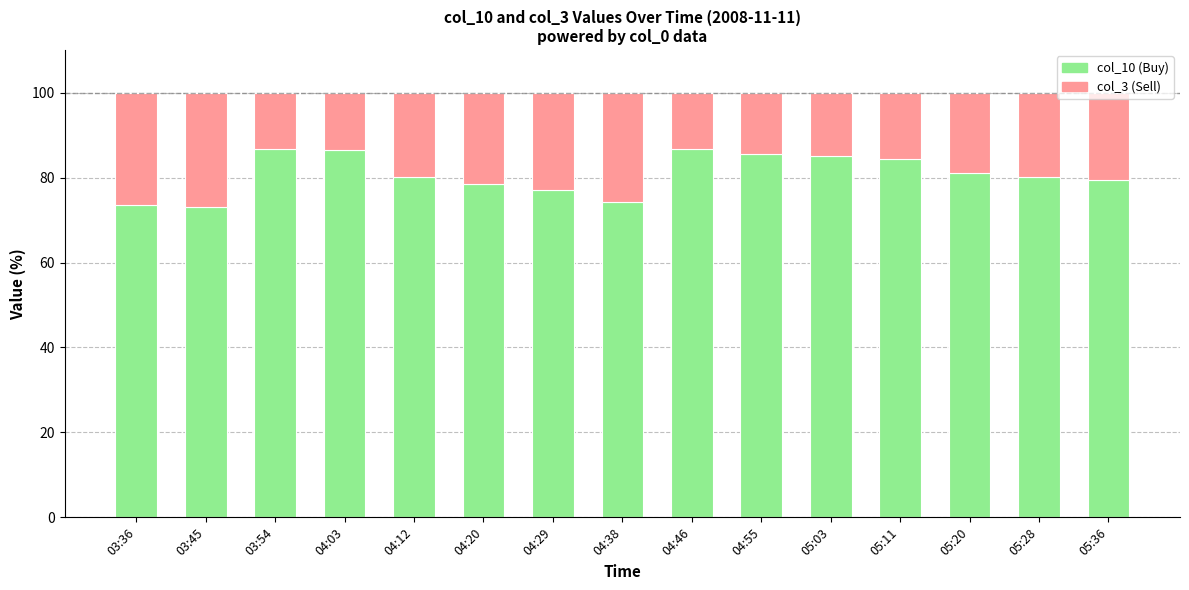

Where does the col_10 (Buy) series first go above 80?

03:54